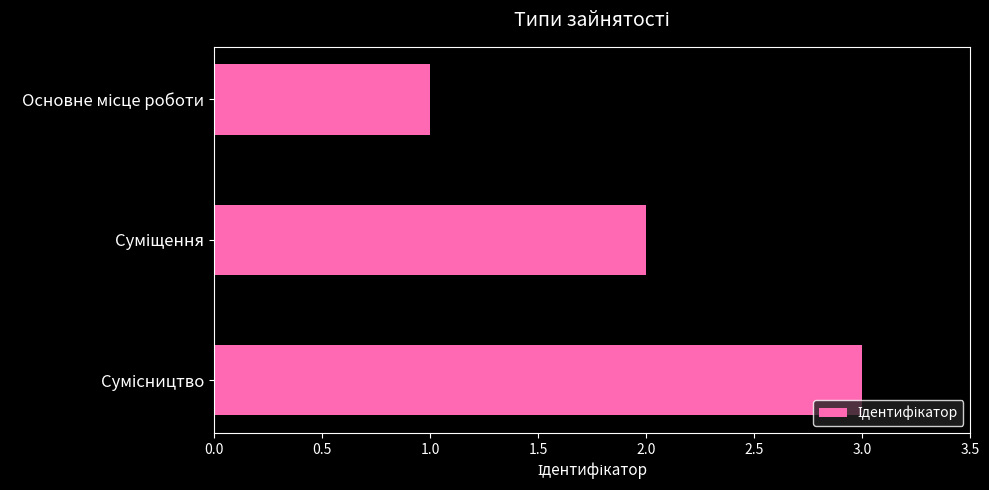

Are the bars grouped side by side (vs. stacked)?

No